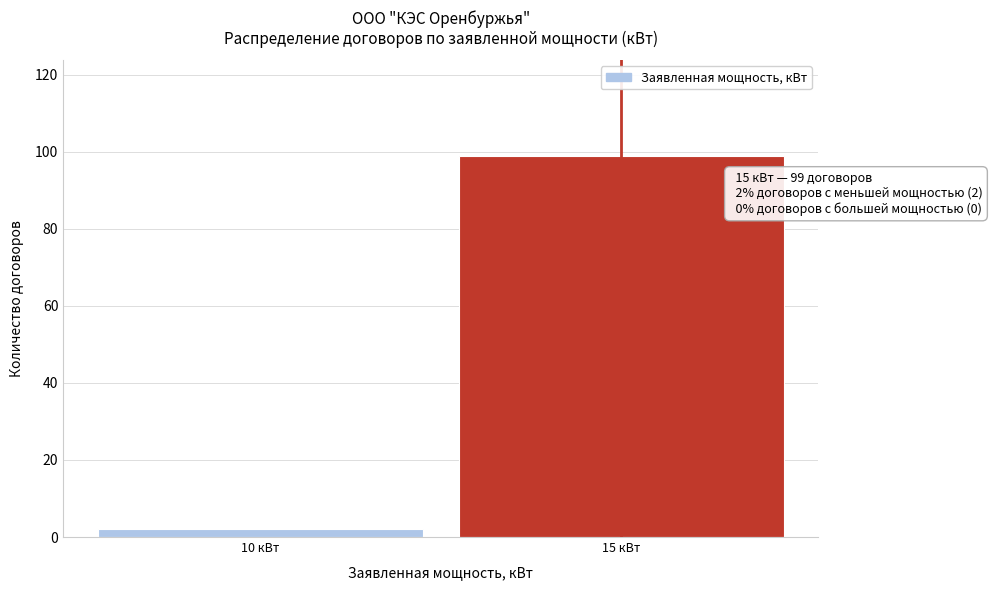

Reading left to right, what are all the values shown in this chart?

10 кВт=2	15 кВт=99